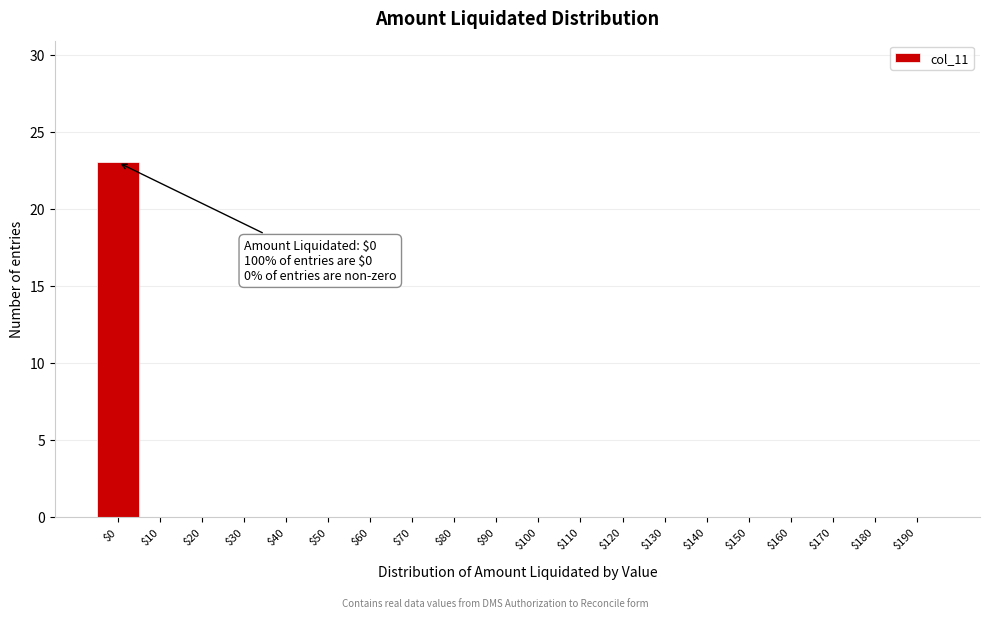

The value at $170 is 11. True or false?

False